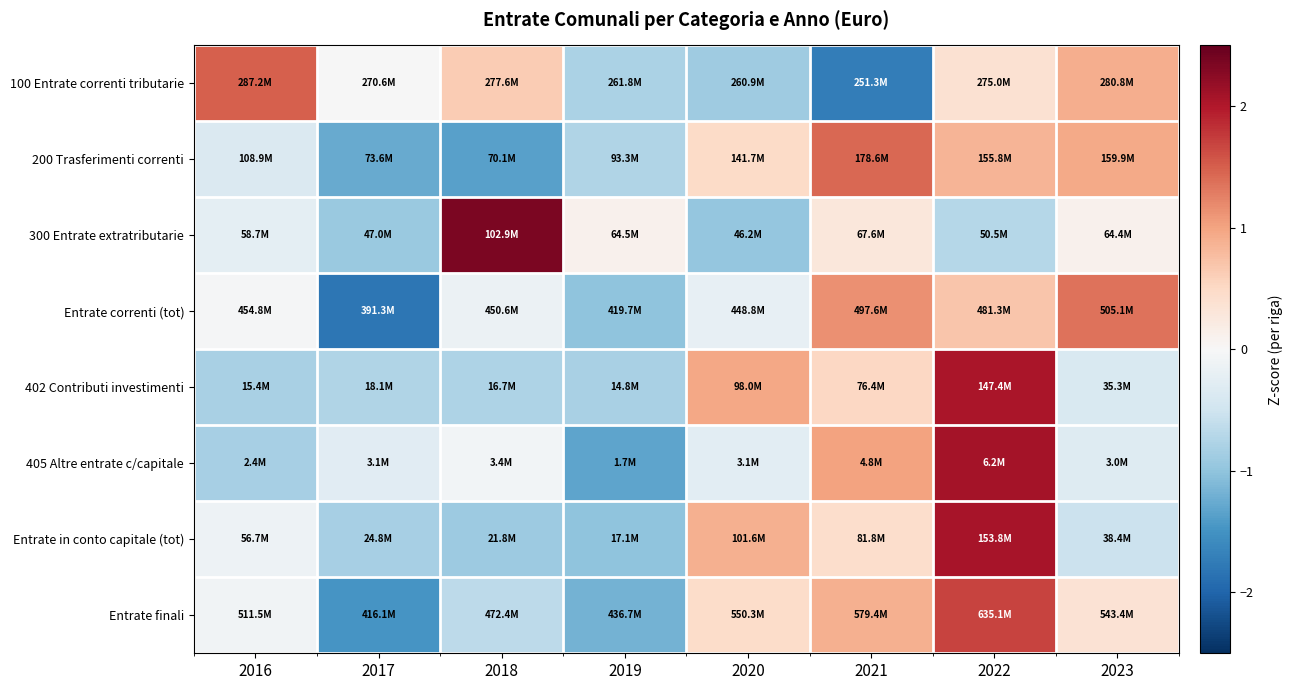

What is the total value across all series at 2020?

0.5